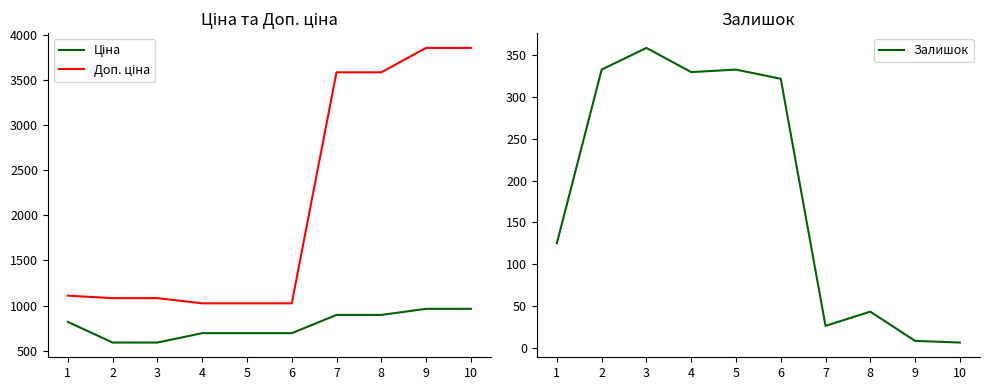

At how many categories does at least one series exceed 2172?

4